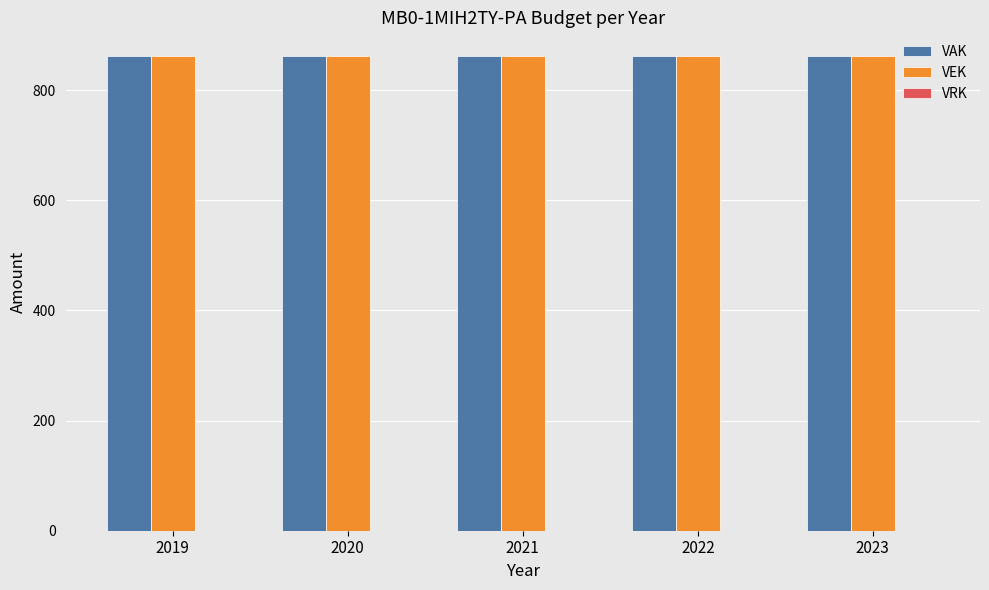

Reading left to right, transcribe all the data shown in this chart.

VAK: 862	862	862	862	862
VEK: 862	862	862	862	862
VRK: 0	0	0	0	0